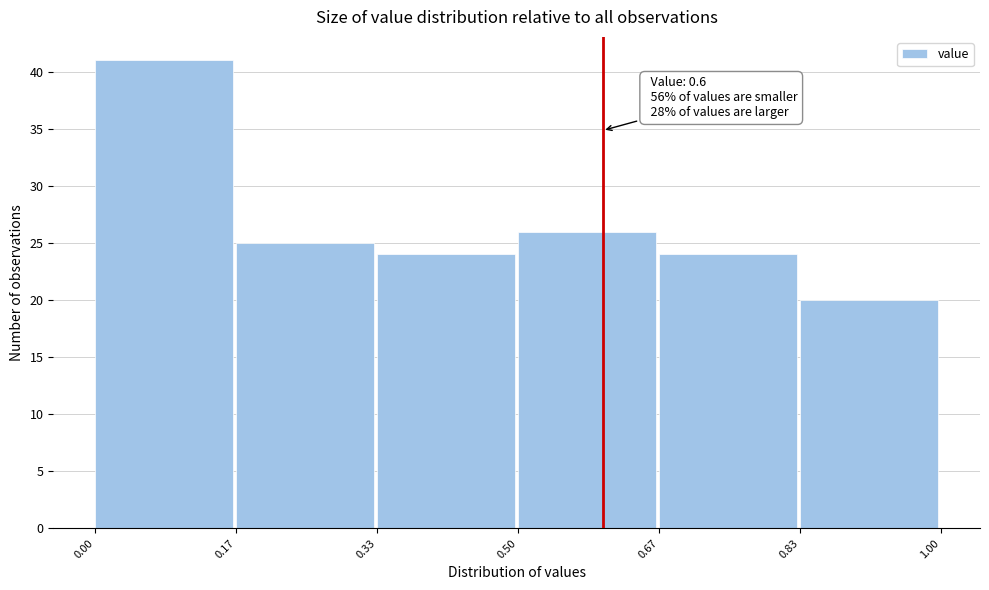

Over which range of the x-axis is the bar tallest?

0.00 to 0.17